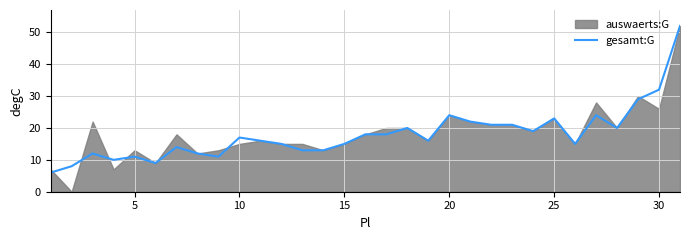

How many lines are shown in the chart?

1